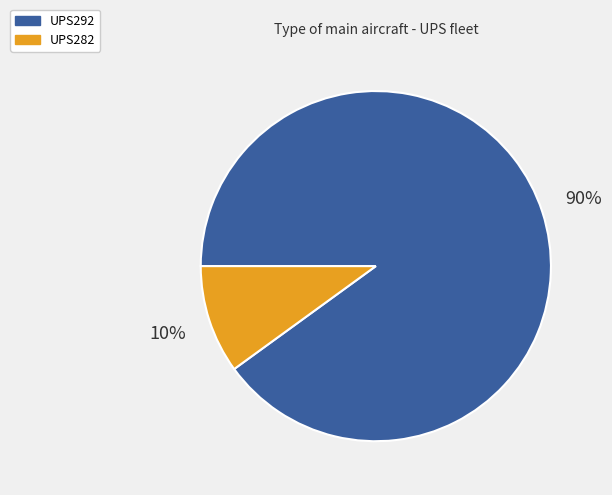

The UPS292 slice represents 85% of the pie. True or false?

False